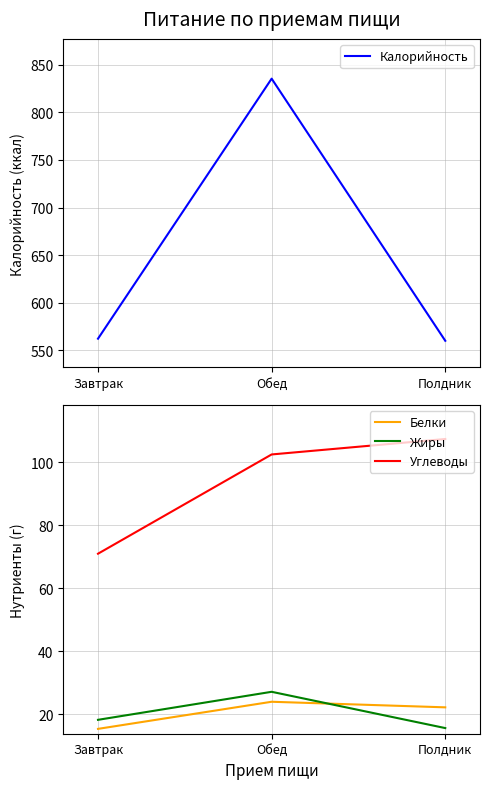

Which label corresponds to the smallest value in the chart?

Завтрак